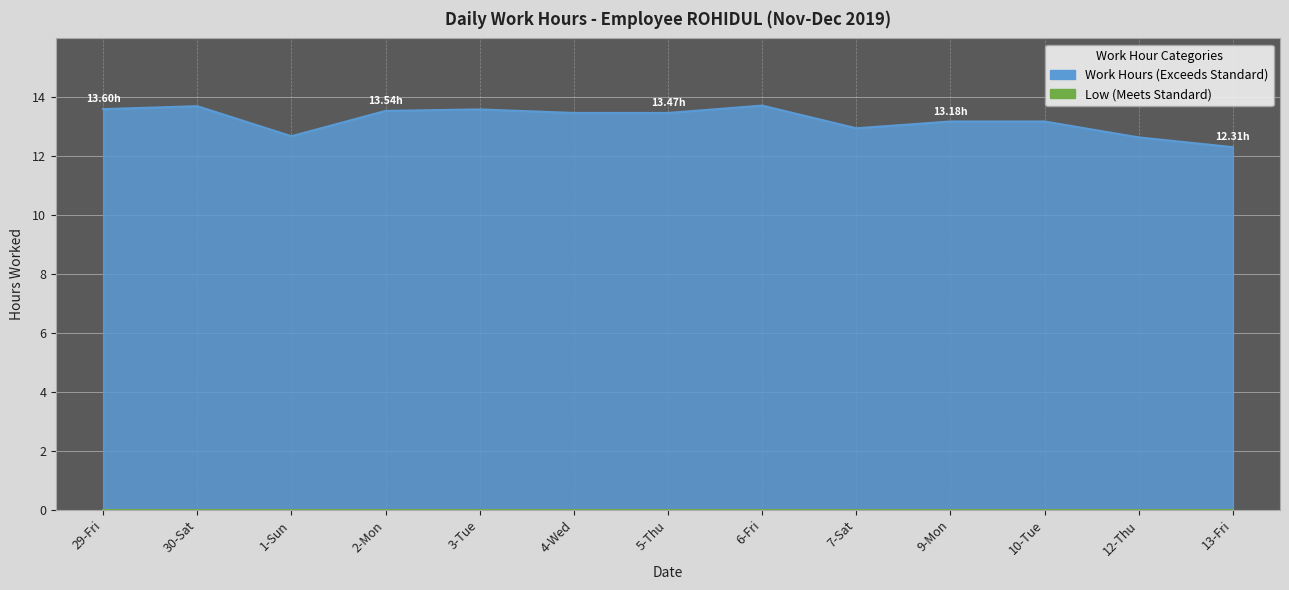

True or false: the data shows 2.9 at 10-Tue.

False